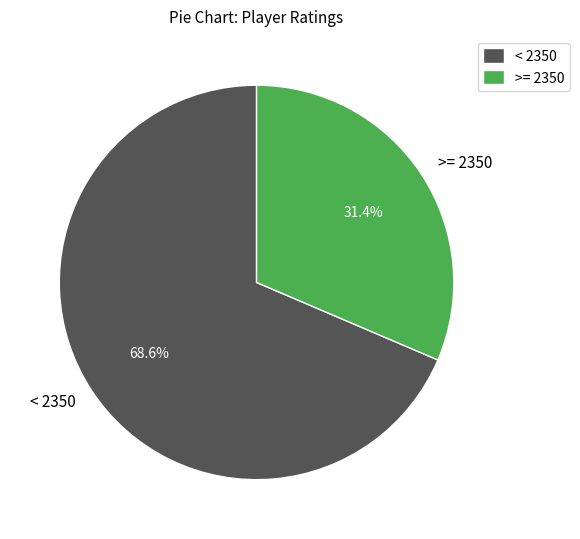

Is the sum of >= 2350 and < 2350 greater than half?

Yes